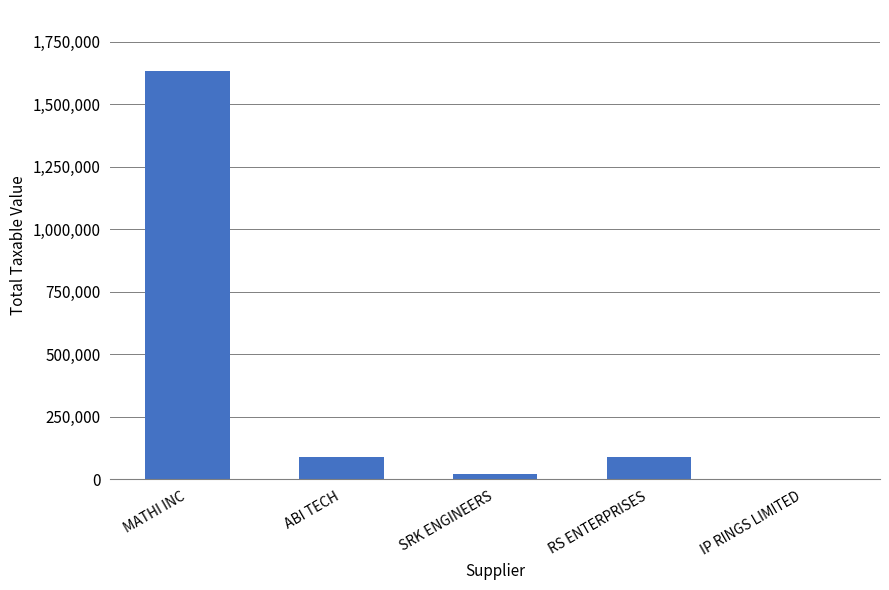

What is the ratio of the value at ABI TECH to the value at IP RINGS LIMITED?

618.1